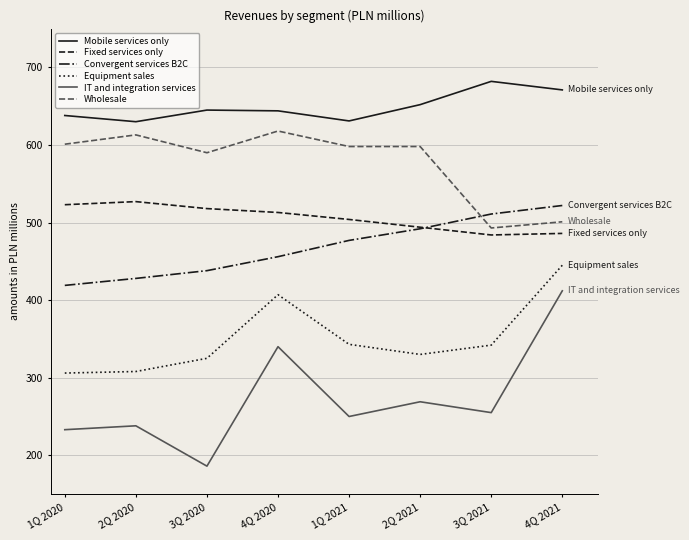

What is the spread (max minus min) of values at 2Q 2020?

392